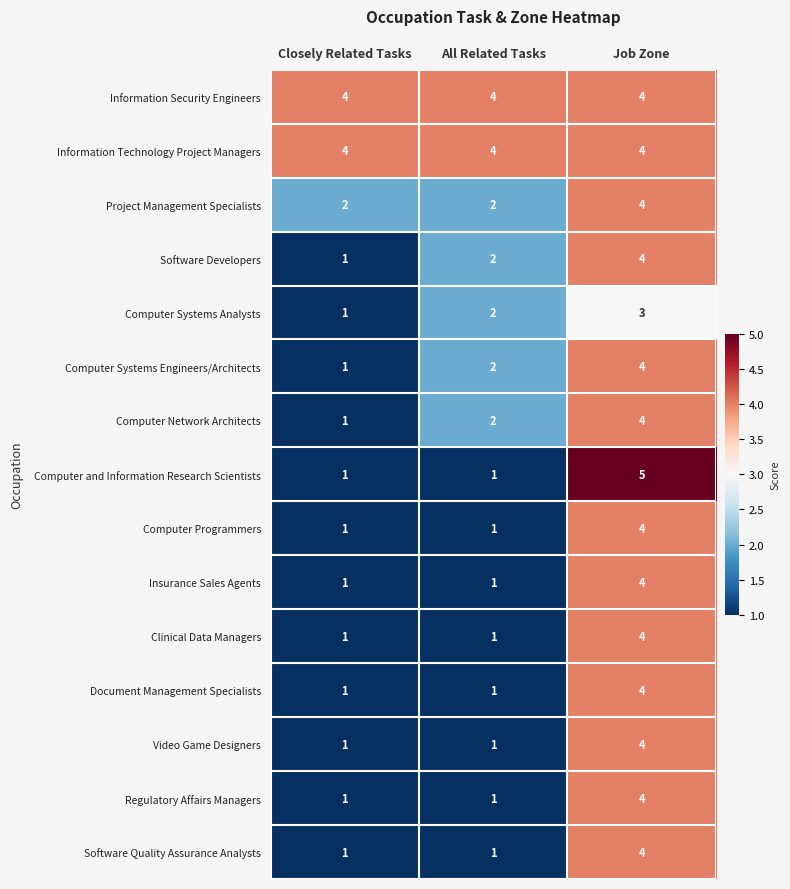

Which series has the widest spread of values?

Computer and Information Research Scientists